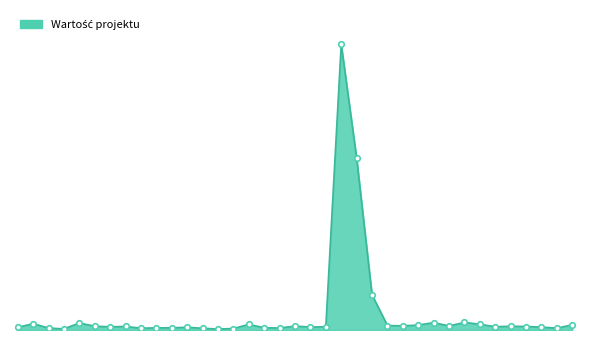

Does the chart display data point markers on the line(s)?

No